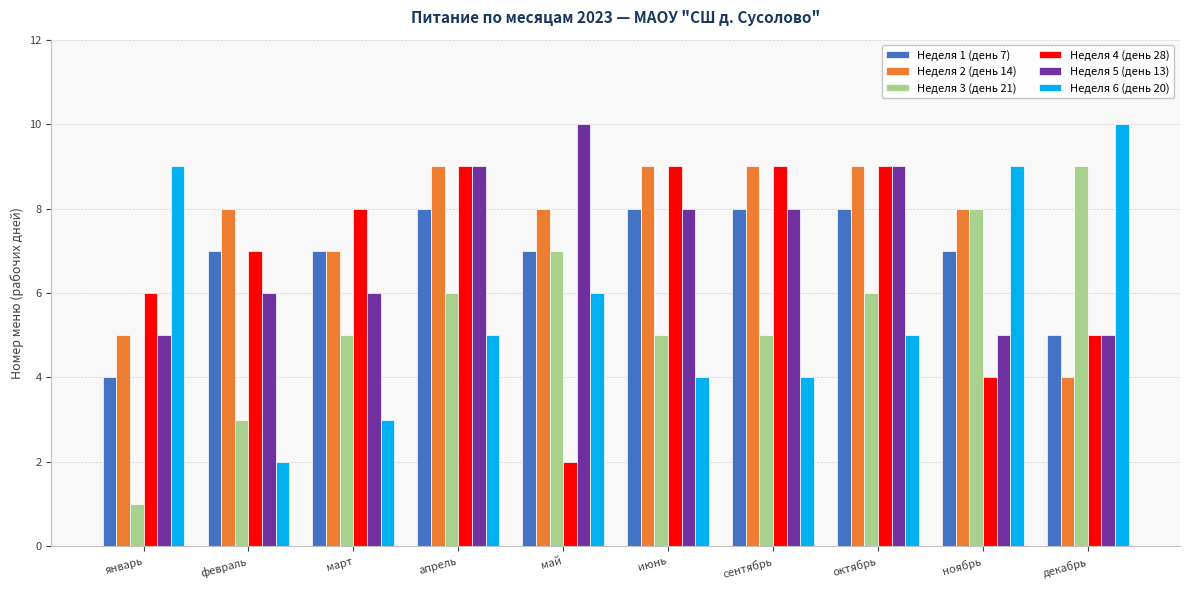

Is the value of Неделя 3 (день 21) at май greater than the value of Неделя 5 (день 13) at январь?

Yes